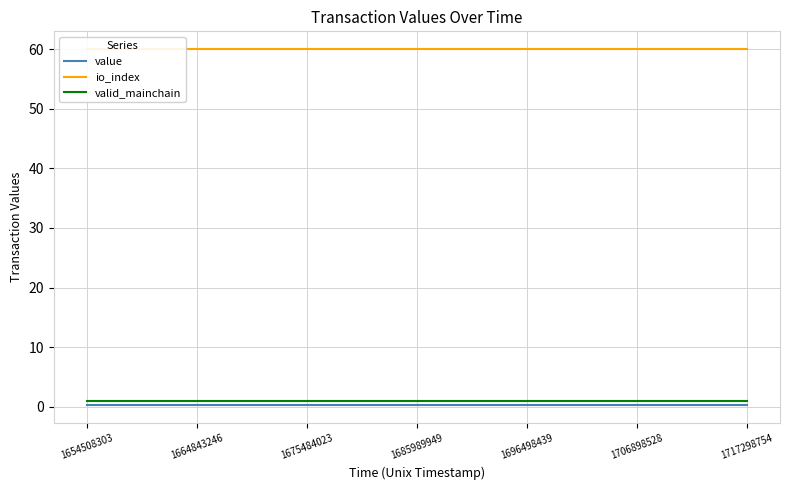

True or false: value and valid_mainchain intersect in this chart.

False